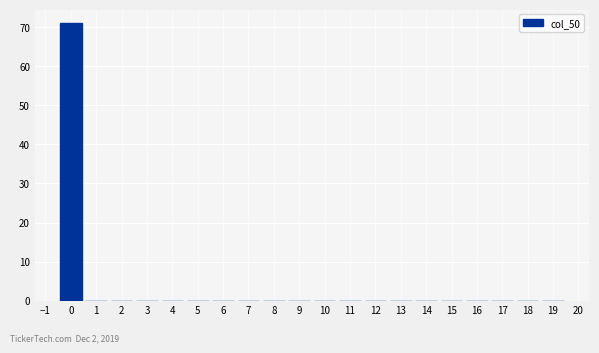

Reading left to right, transcribe this chart: for each bar, give the range it covers on the x-axis and its height. The values are not printed on the chart, so give them approximately, as read against the axis.

-0.5 to 0.5: 71
0.5 to 1.5: 0
1.5 to 2.5: 0
2.5 to 3.5: 0
3.5 to 4.5: 0
4.5 to 5.5: 0
5.5 to 6.5: 0
6.5 to 7.5: 0
7.5 to 8.5: 0
8.5 to 9.5: 0
9.5 to 10.5: 0
10.5 to 11.5: 0
11.5 to 12.5: 0
12.5 to 13.5: 0
13.5 to 14.5: 0
14.5 to 15.5: 0
15.5 to 16.5: 0
16.5 to 17.5: 0
17.5 to 18.5: 0
18.5 to 19.5: 0